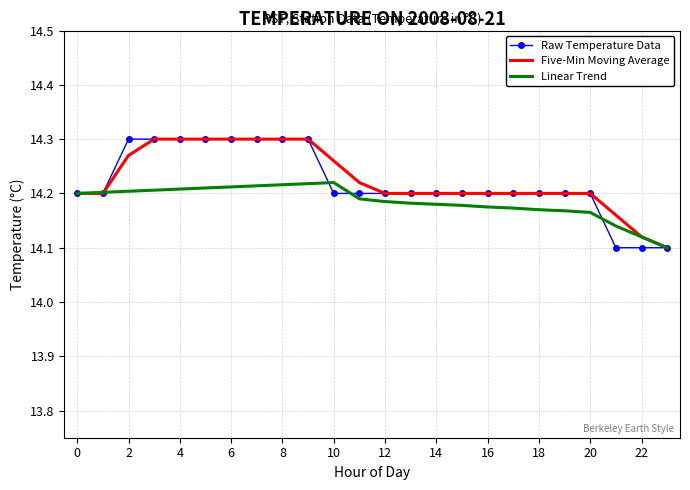

What are all the series names shown in the legend?

Raw Temperature Data, Five-Min Moving Average, Linear Trend